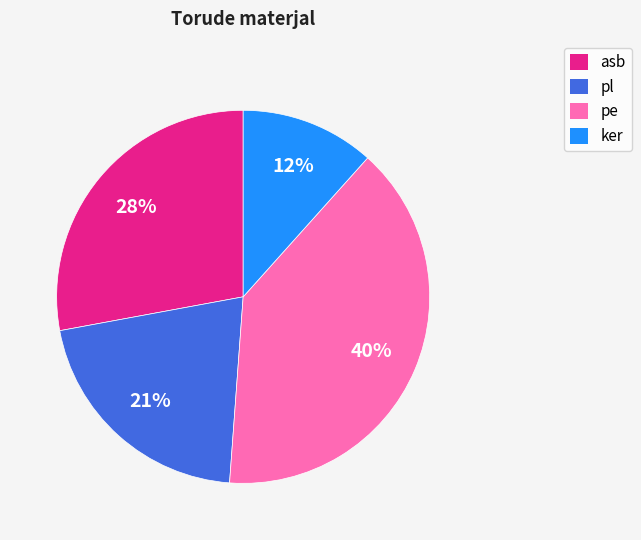

Which category has the biggest portion of the pie?

pe